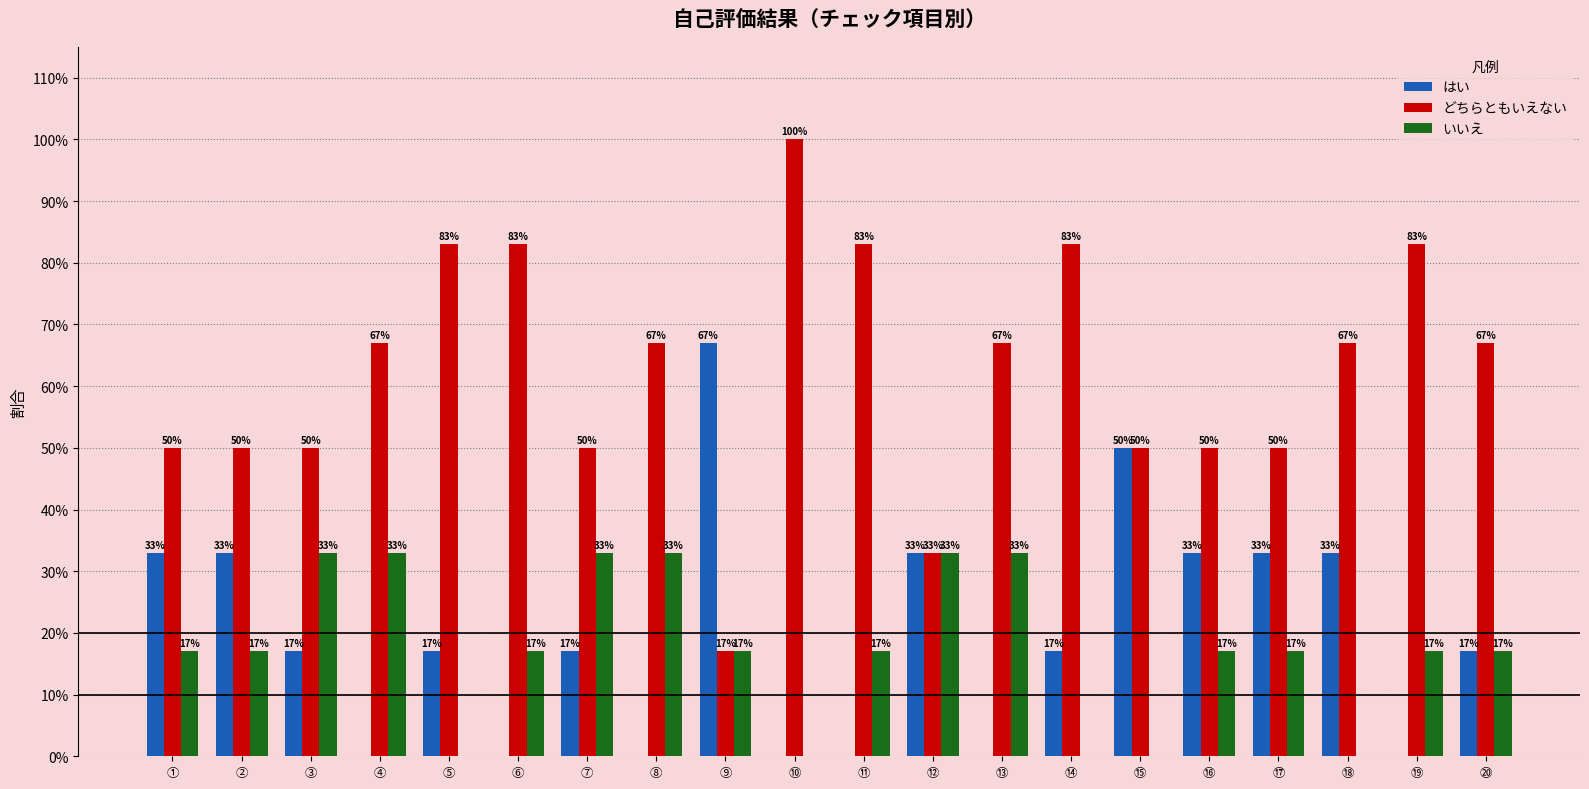

Which series changed the most between ⑦ and ⑰?

はい